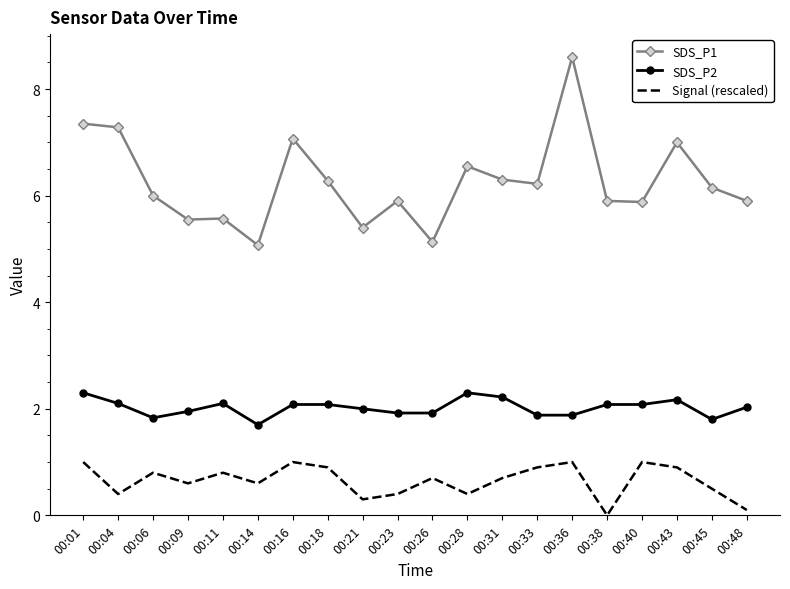

Which series changed the most between 00:23 and 00:36?

SDS_P1